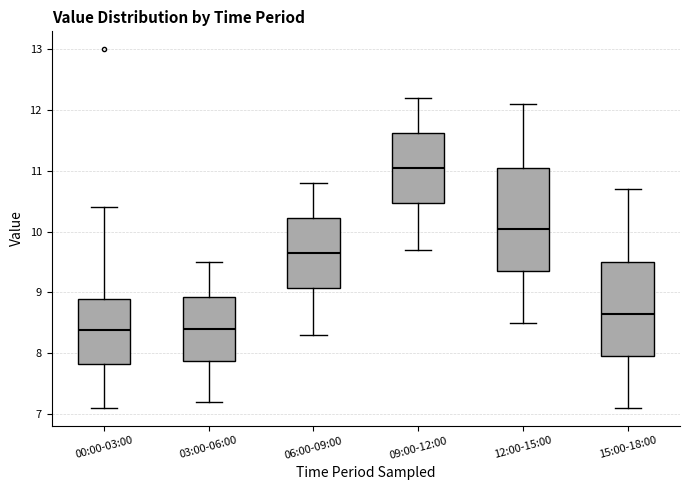

Reading left to right, transcribe this box plot: for each box, give where its median line is, the range the box spans, and where its two whiskers end, as read against the y-axis. The values are not printed on the chart, so give them approximately, as read against the axis.

00:00-03:00: median 8.4, box 7.8 to 8.9, whiskers 7.1 to 10.4
03:00-06:00: median 8.4, box 7.9 to 8.9, whiskers 7.2 to 9.5
06:00-09:00: median 9.7, box 9.1 to 10.2, whiskers 8.3 to 10.8
09:00-12:00: median 11.1, box 10.5 to 11.6, whiskers 9.7 to 12.2
12:00-15:00: median 10.1, box 9.4 to 11.1, whiskers 8.5 to 12.1
15:00-18:00: median 8.7, box 8.0 to 9.5, whiskers 7.1 to 10.7